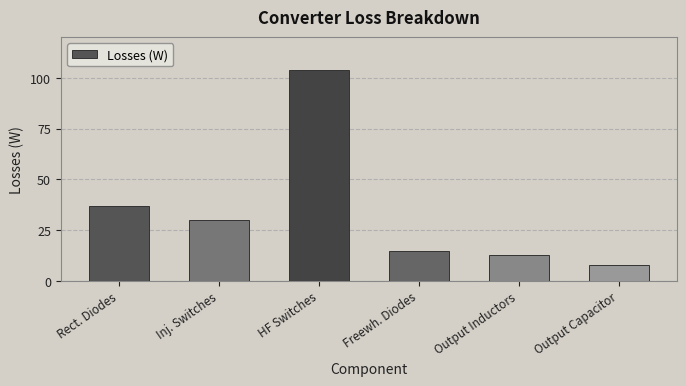

How many distinct data groups are displayed?

1